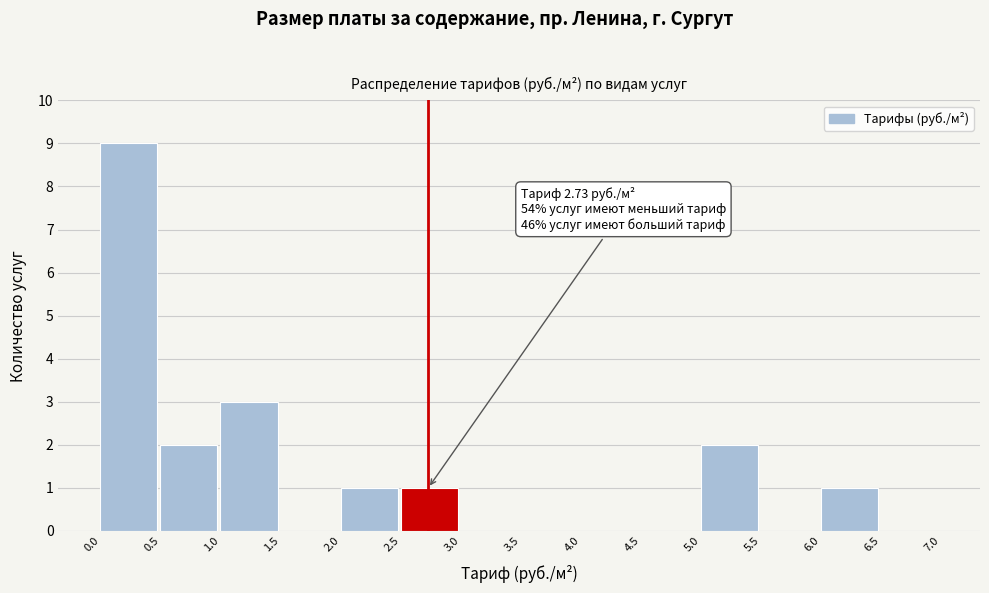

Over which range of the x-axis is the bar tallest?

0.0 to 0.5